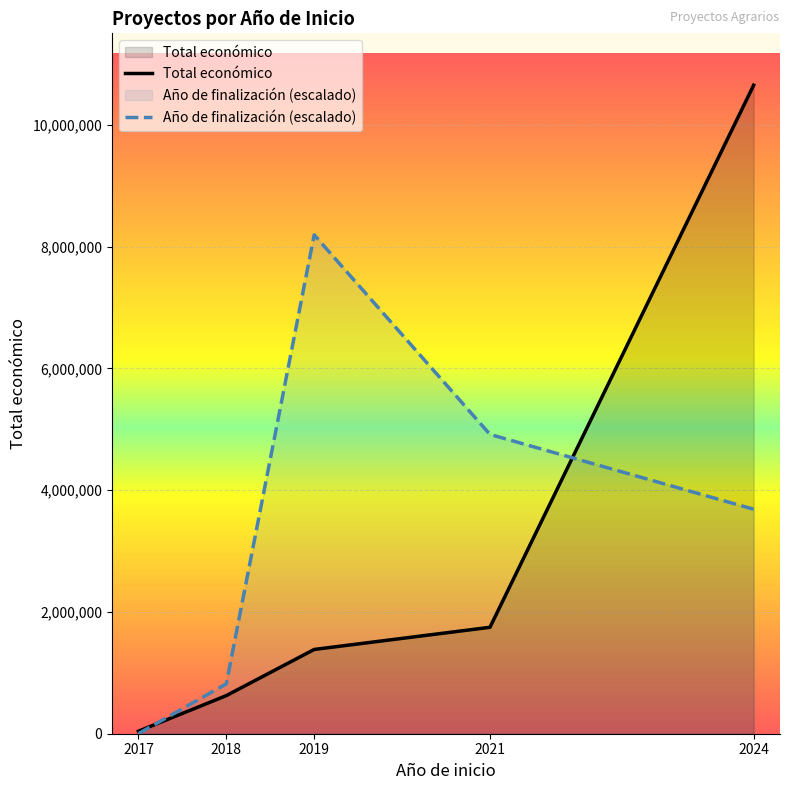

What is the lowest value of the Total económico series?

40814.0